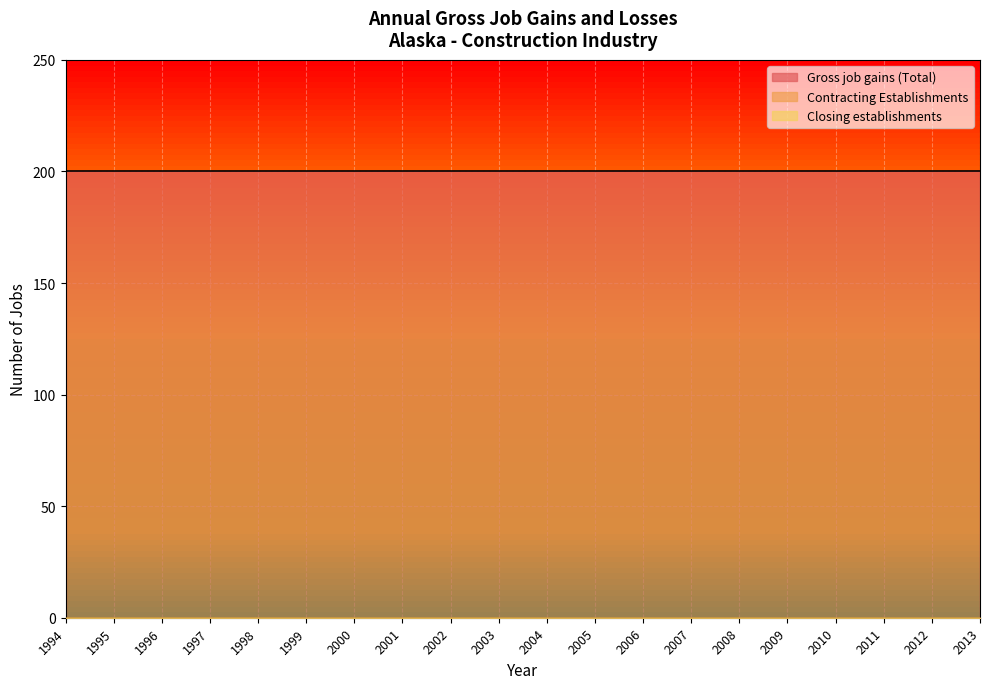

What is the average value of the Gross job gains (Total) series?

200